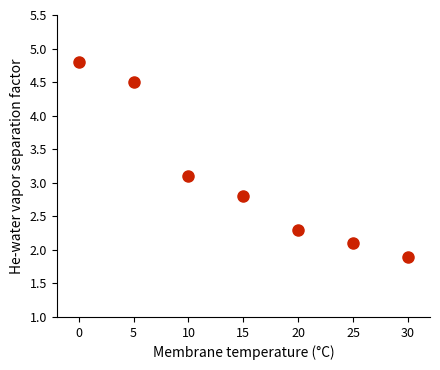

What is the range of X values (max minus min)?

30.0